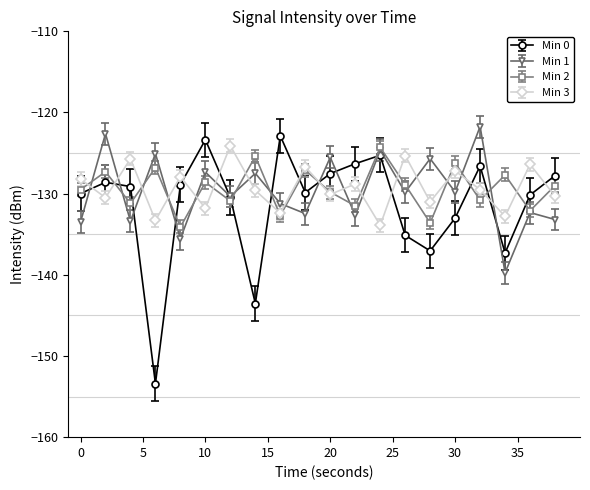

What is the average value of the Min 2 series?

-129.4